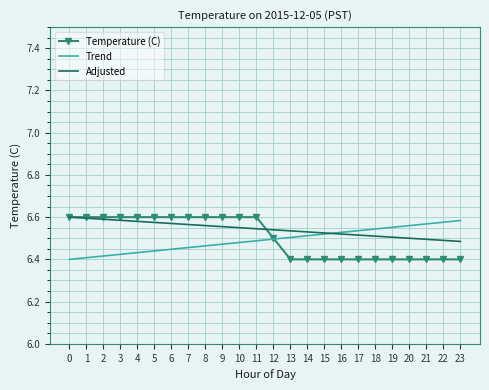

How many intersections are there between Trend and Adjusted?

1